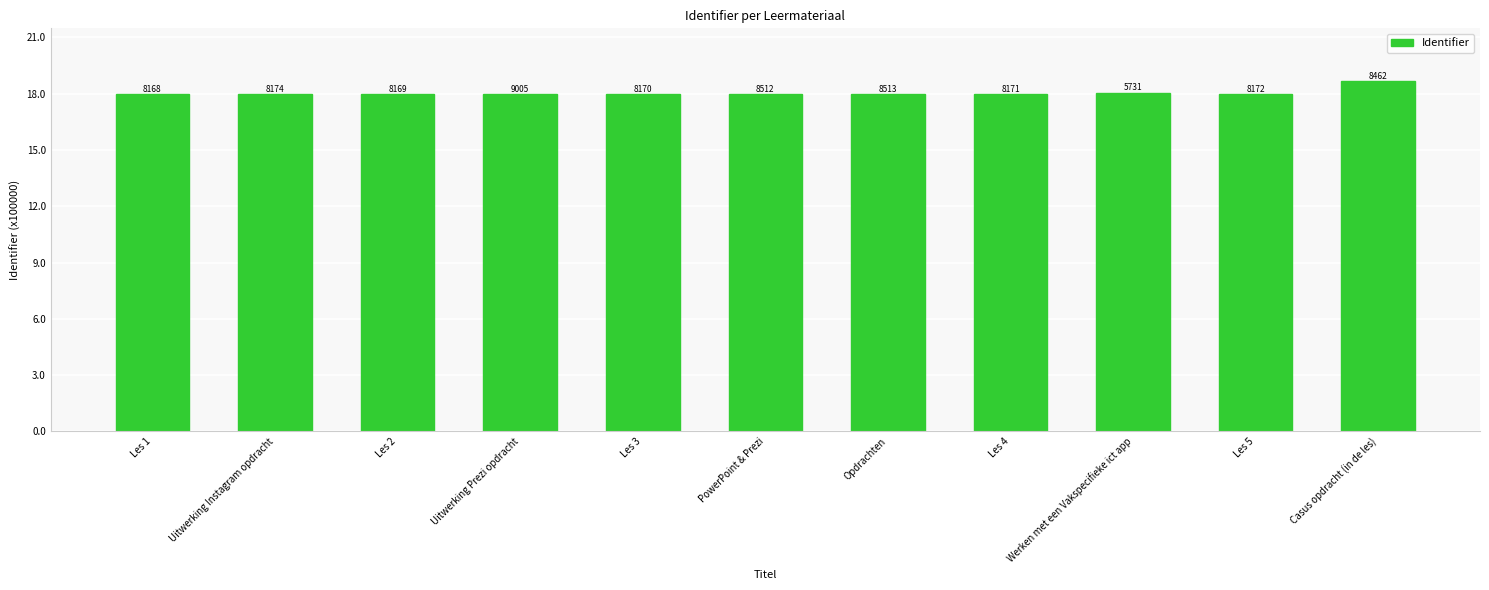

Is it true that the value at Uitwerking Instagram opdracht is 18.0?

True